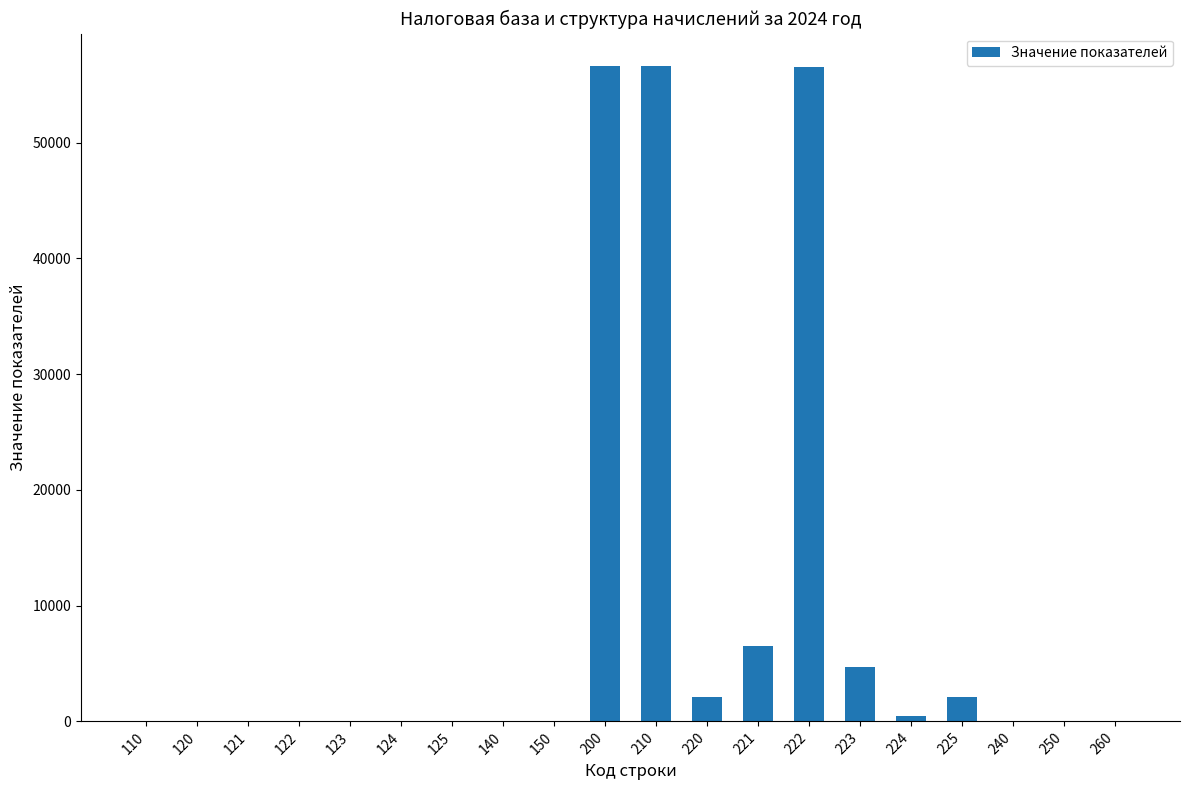

How many series are shown in this chart?

1